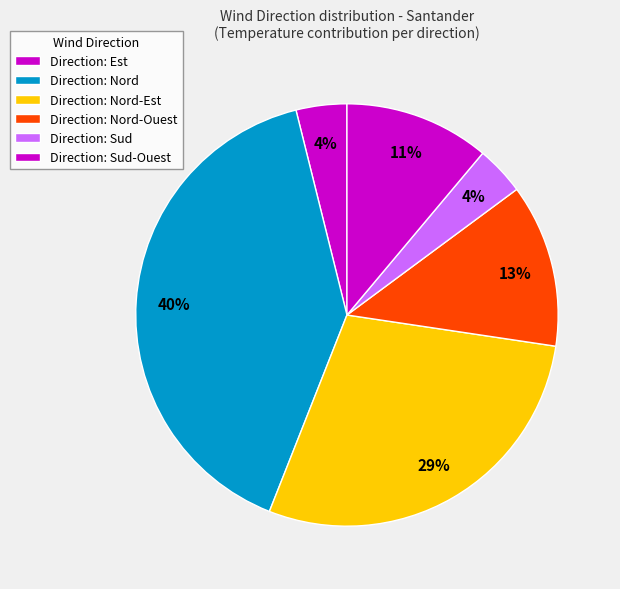

How many segments does this pie chart have?

6